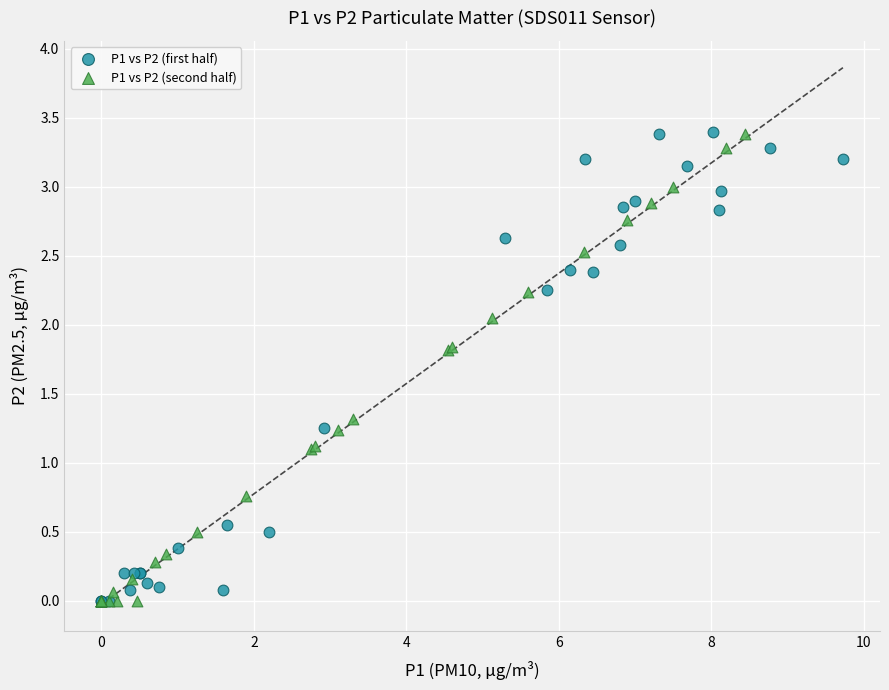

What are all the series names shown in the legend?

P1 vs P2 (first half), P1 vs P2 (second half)